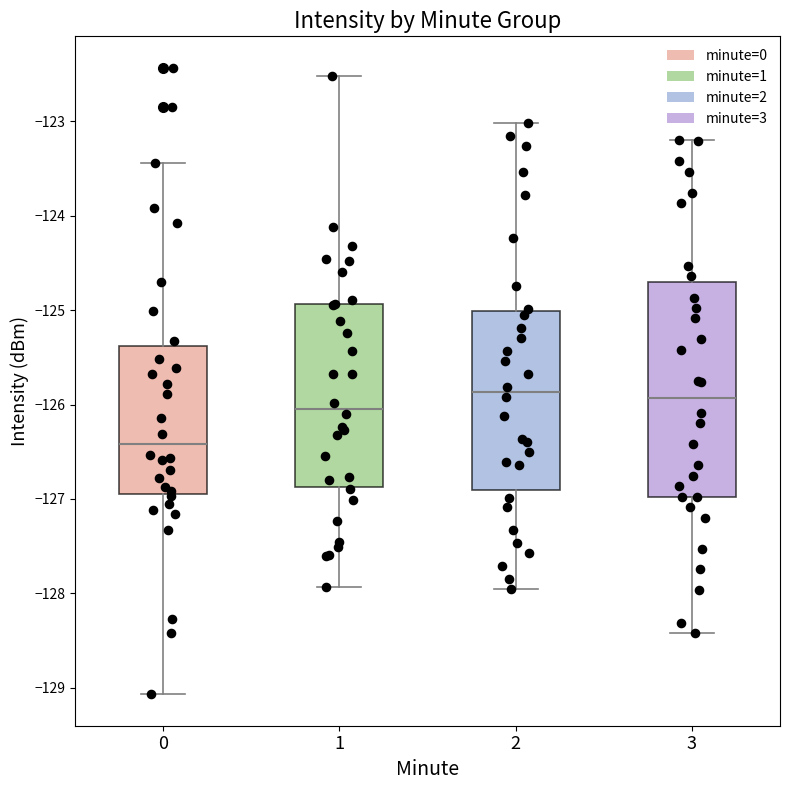

Comparing the boxes themselves (not the whiskers), which one is the tallest?

3